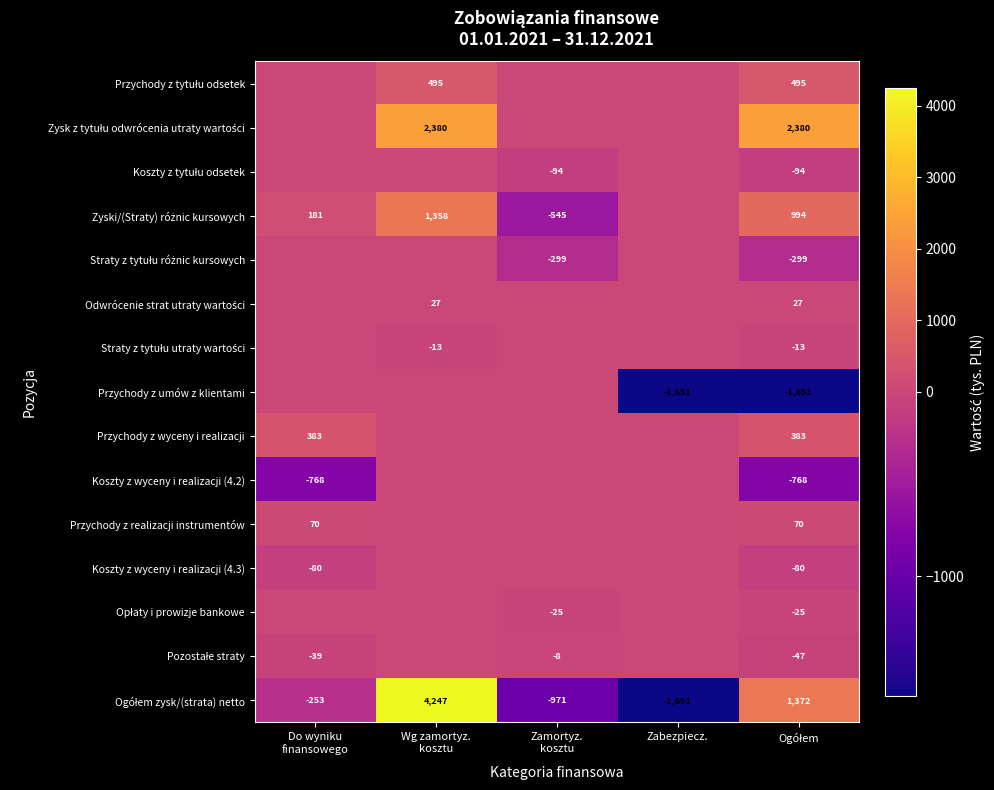

What is the sum of the Zyski/(Straty) różnic kursowych values at Zabezpiecz. and Zamortyz. kosztu?

-545